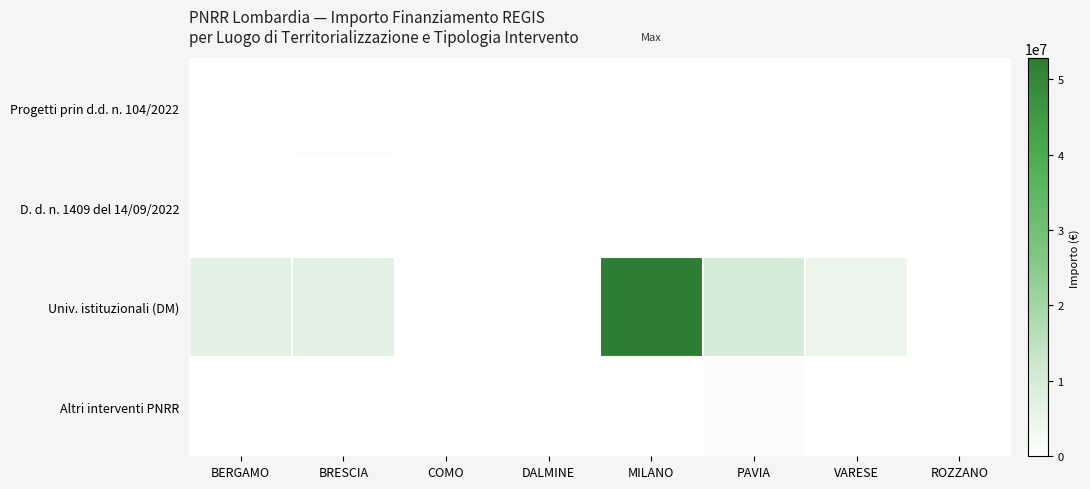

Reading left to right, extract all data points from this chart.

Progetti prin d.d. n. 104/2022: BERGAMO=379941.8	BRESCIA=682502.5	COMO=208762.6	DALMINE=212000.1	MILANO=90268.6	PAVIA=96064.0	VARESE=93652.0	ROZZANO=62062.4
D. d. n. 1409 del 14/09/2022: BERGAMO=0.0	BRESCIA=0.0	COMO=0.0	DALMINE=0.0	MILANO=25552.0	PAVIA=0.0	VARESE=0.0	ROZZANO=0.0
Univ. istituzionali (DM): BERGAMO=6664665.0	BRESCIA=7024917.0	COMO=0.0	DALMINE=0.0	MILANO=52776945.0	PAVIA=10267188.0	VARESE=4863405.0	ROZZANO=0.0
Altri interventi PNRR: BERGAMO=0.0	BRESCIA=0.0	COMO=0.0	DALMINE=0.0	MILANO=0.0	PAVIA=900630.0	VARESE=0.0	ROZZANO=0.0